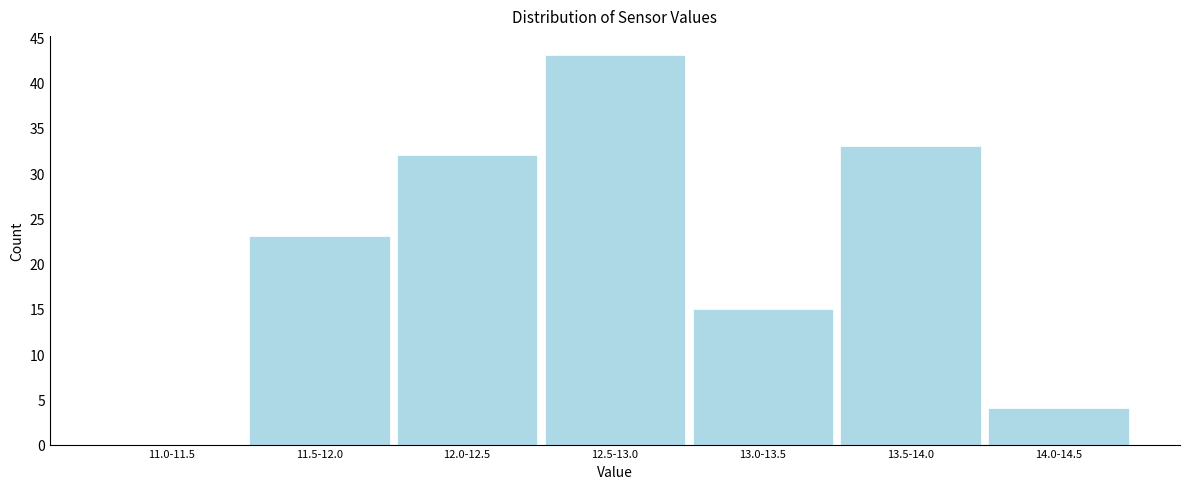

Reading left to right, list all the values displayed in this chart.

11.0-11.5=0	11.5-12.0=23	12.0-12.5=32	12.5-13.0=43	13.0-13.5=15	13.5-14.0=33	14.0-14.5=4